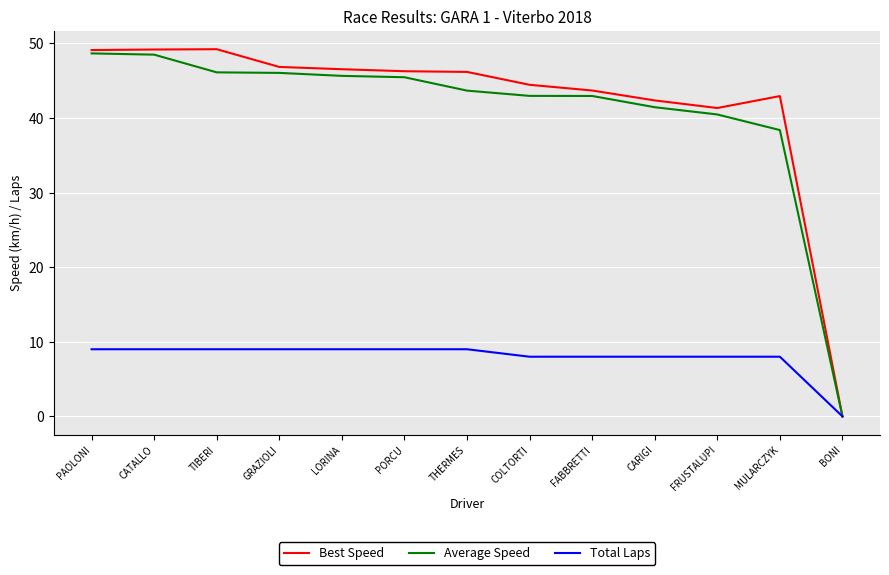

What are all the series names shown in the legend?

Best Speed, Average Speed, Total Laps